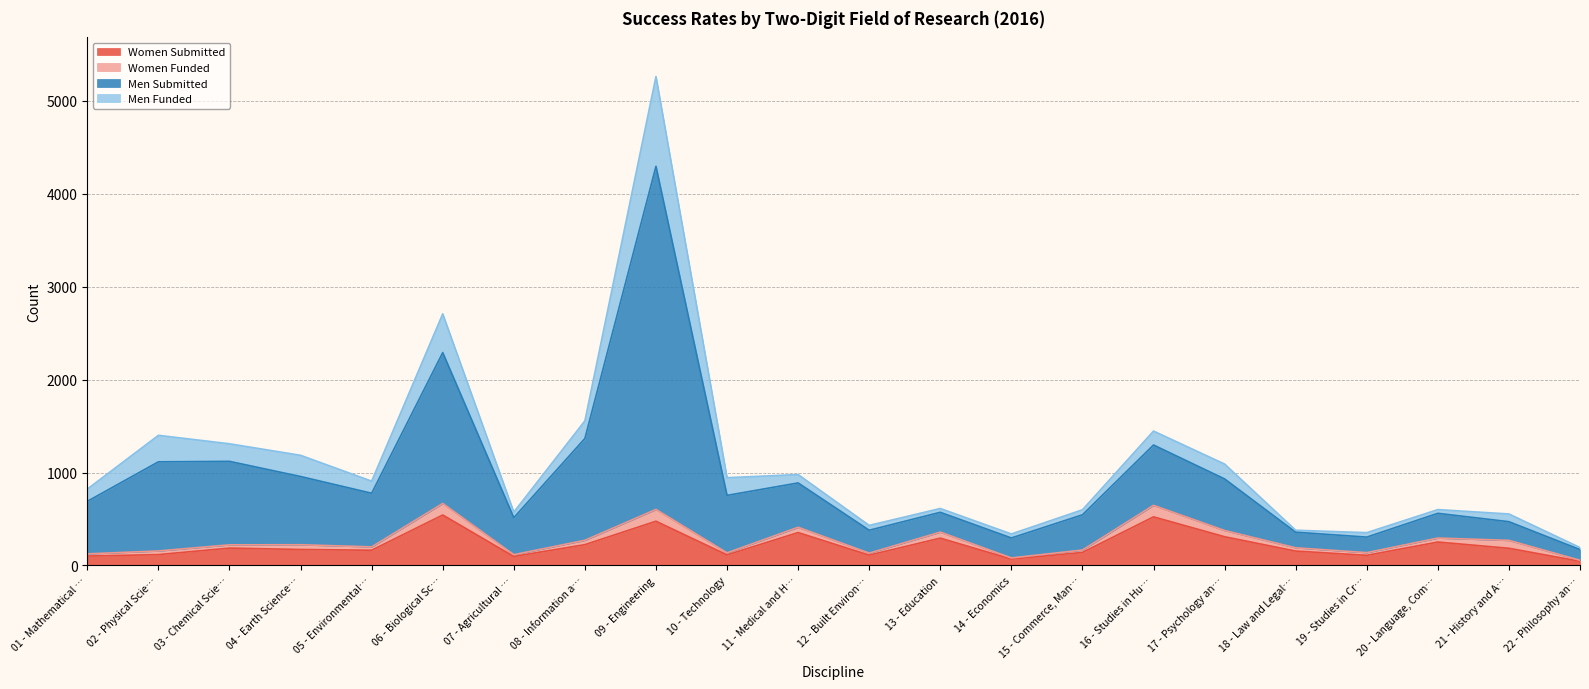

What is the maximum value for Women Submitted?

543